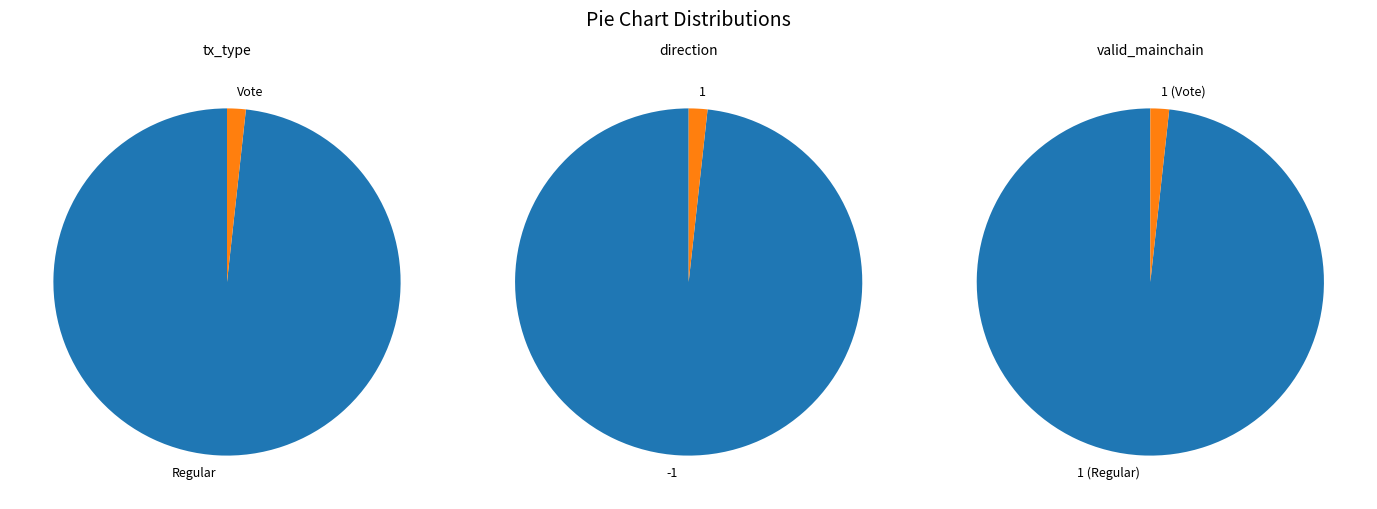

To the nearest percent, what is the combined percentage of tx_type and direction?

100%